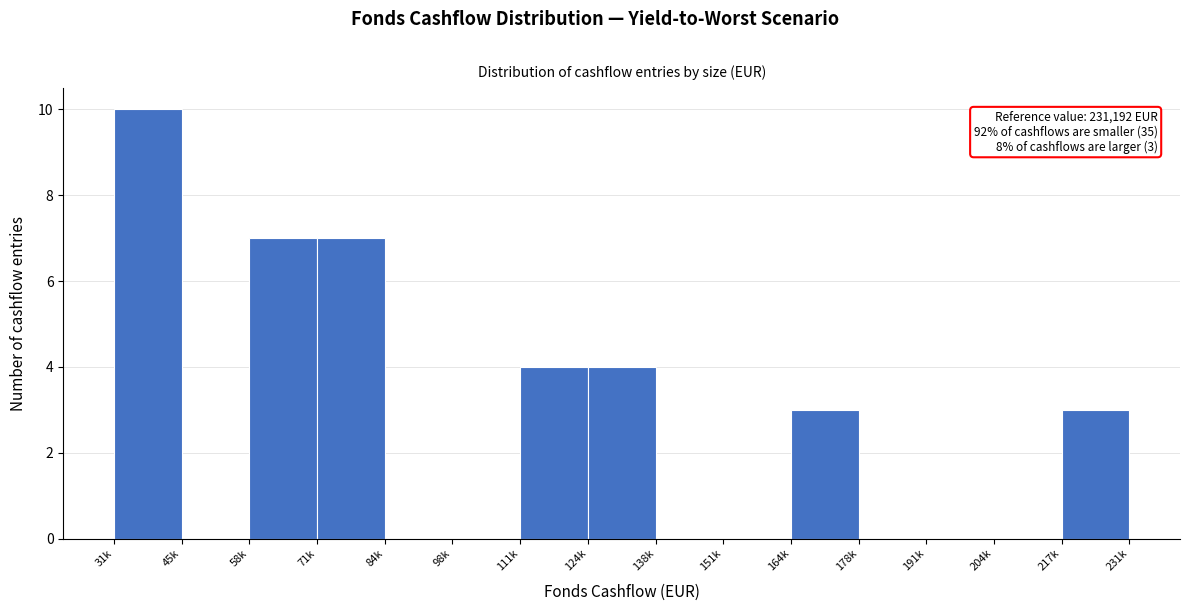

Reading left to right, transcribe all the data shown in this chart.

31k=10	45k=0	58k=7	71k=7	84k=0	98k=0	111k=4	124k=4	138k=0	151k=0	164k=3	178k=0	191k=0	204k=0	217k=3